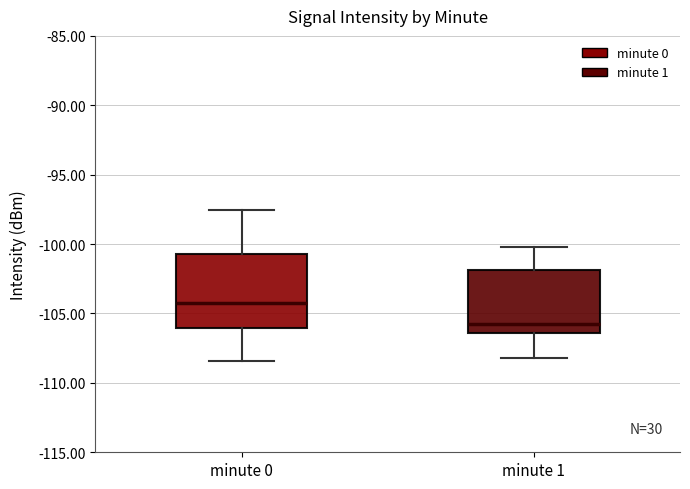

Where does the upper whisker of the box for minute 0 end on the y-axis? The values are not printed on the chart, so give them approximately, as read against the axis.

-97.5